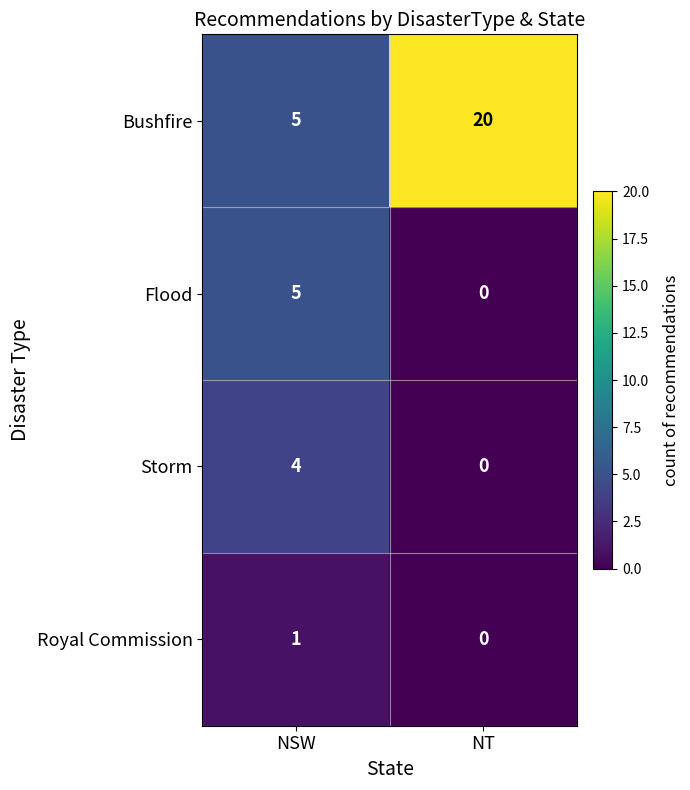

Where is Royal Commission nearest to the value 0?

NT